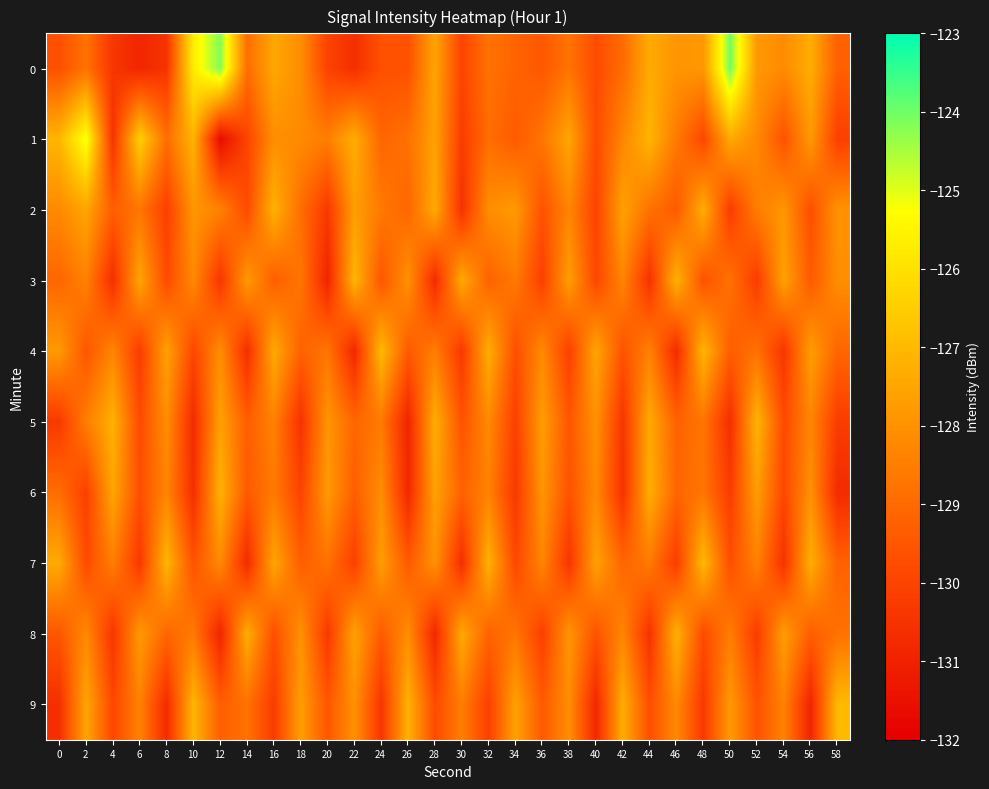

What is the greatest value displayed?

-124.0